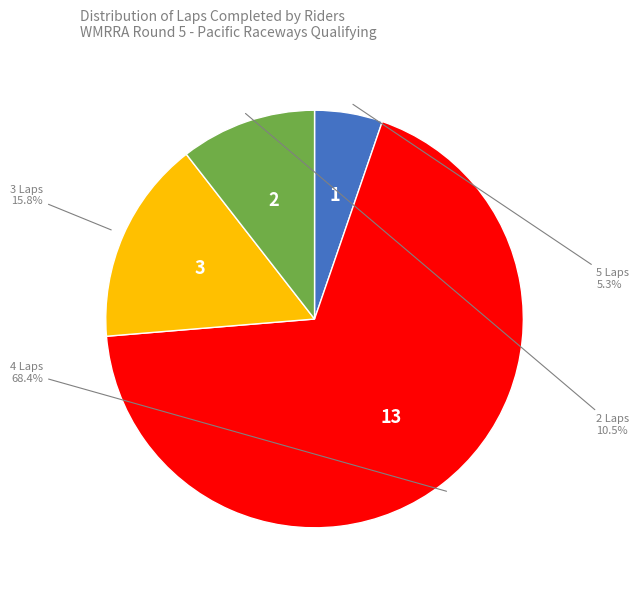

Is there a majority slice in this chart?

Yes